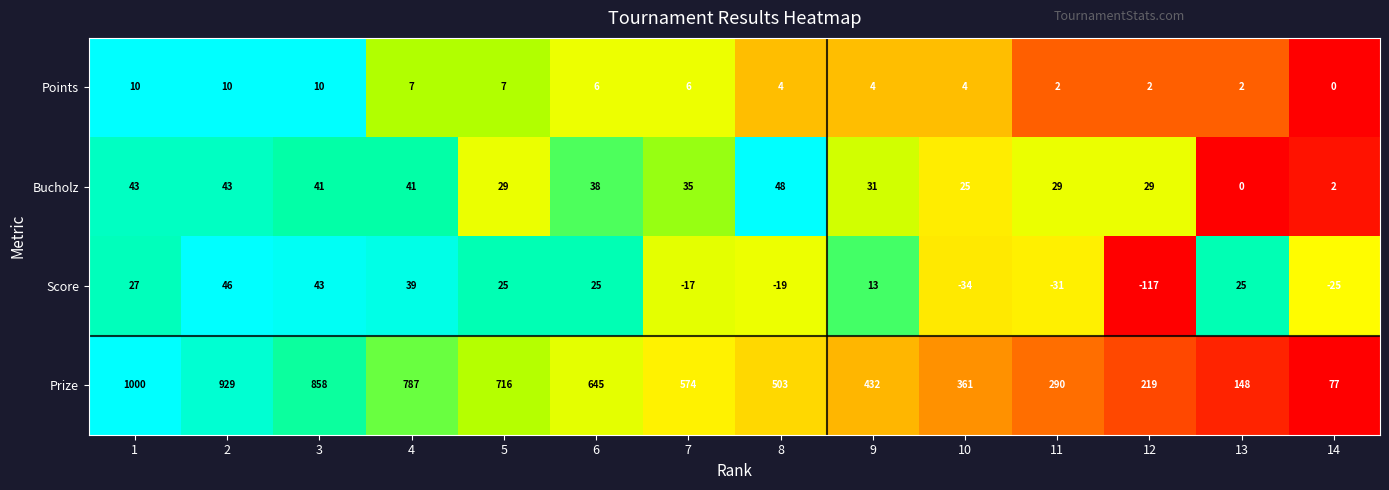

What is the sum of the Prize values at 14 and 4?

864